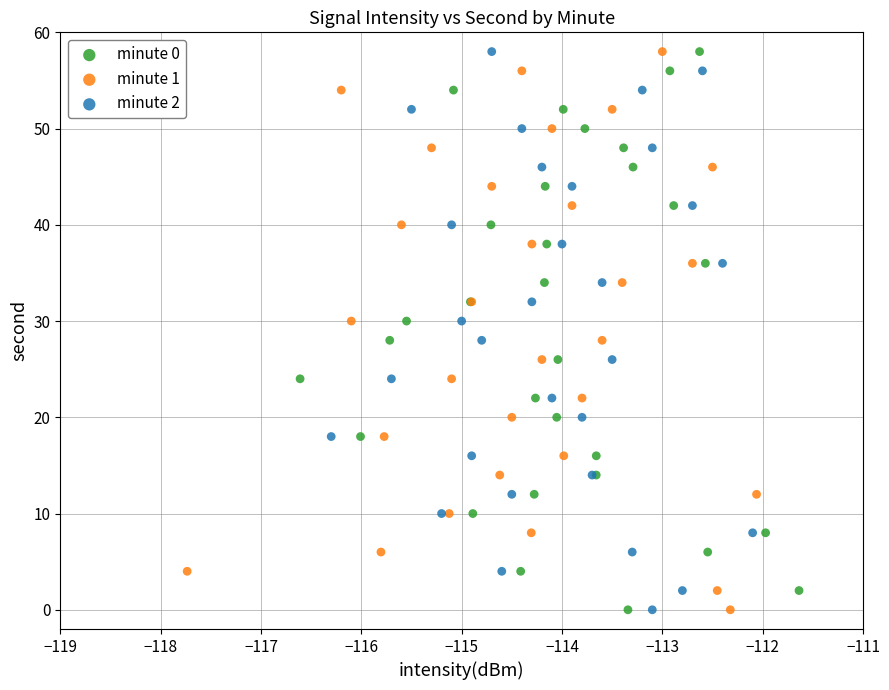

What are all the series names shown in the legend?

minute 0, minute 1, minute 2